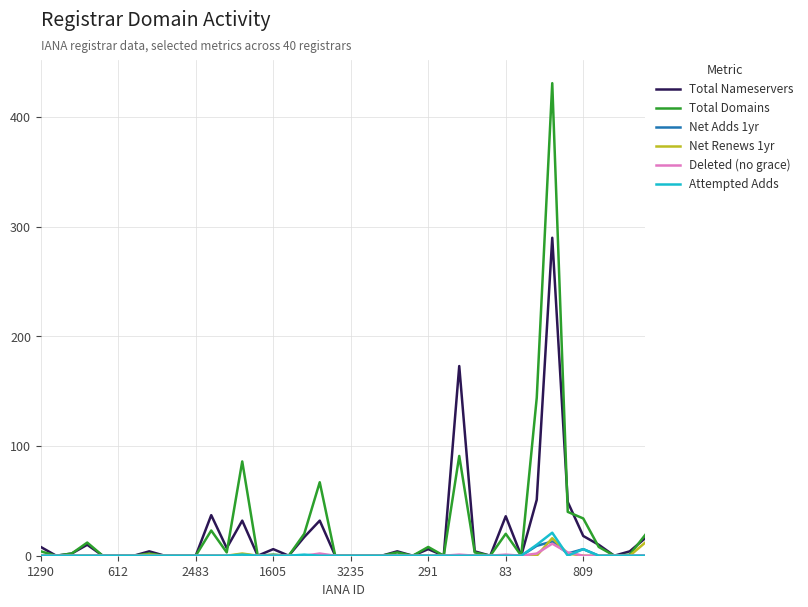

What is the maximum value for Total Nameservers?

290